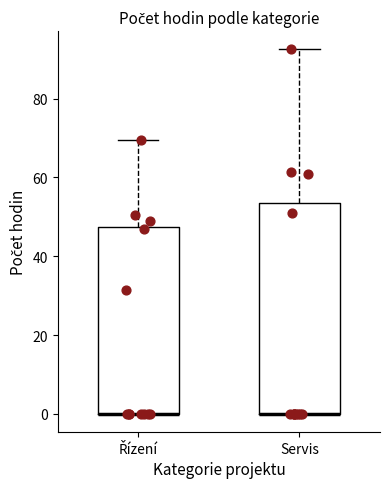

Reading left to right, transcribe this box plot: for each box, give where its median line is, the range the box spans, and where its two whiskers end, as read against the y-axis. The values are not printed on the chart, so give them approximately, as read against the axis.

Řízení: median 0 (drawn on the box's lower edge), box 0 to 48, whiskers 0 to 70
Servis: median 0 (drawn on the box's lower edge), box 0 to 54, whiskers 0 to 92